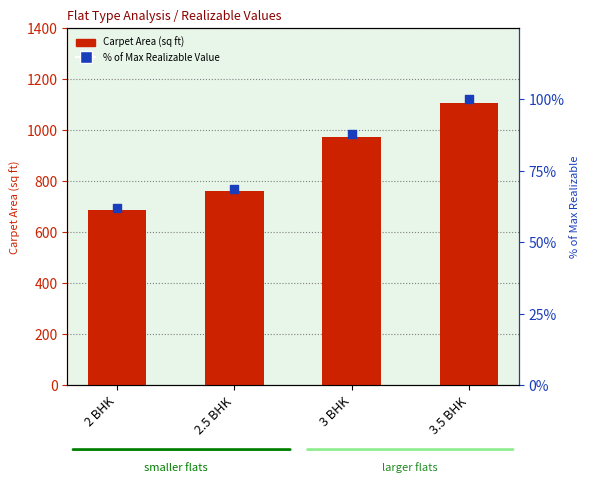

What are all the series names shown in the legend?

Carpet Area (sq ft), % of Max Realizable Value